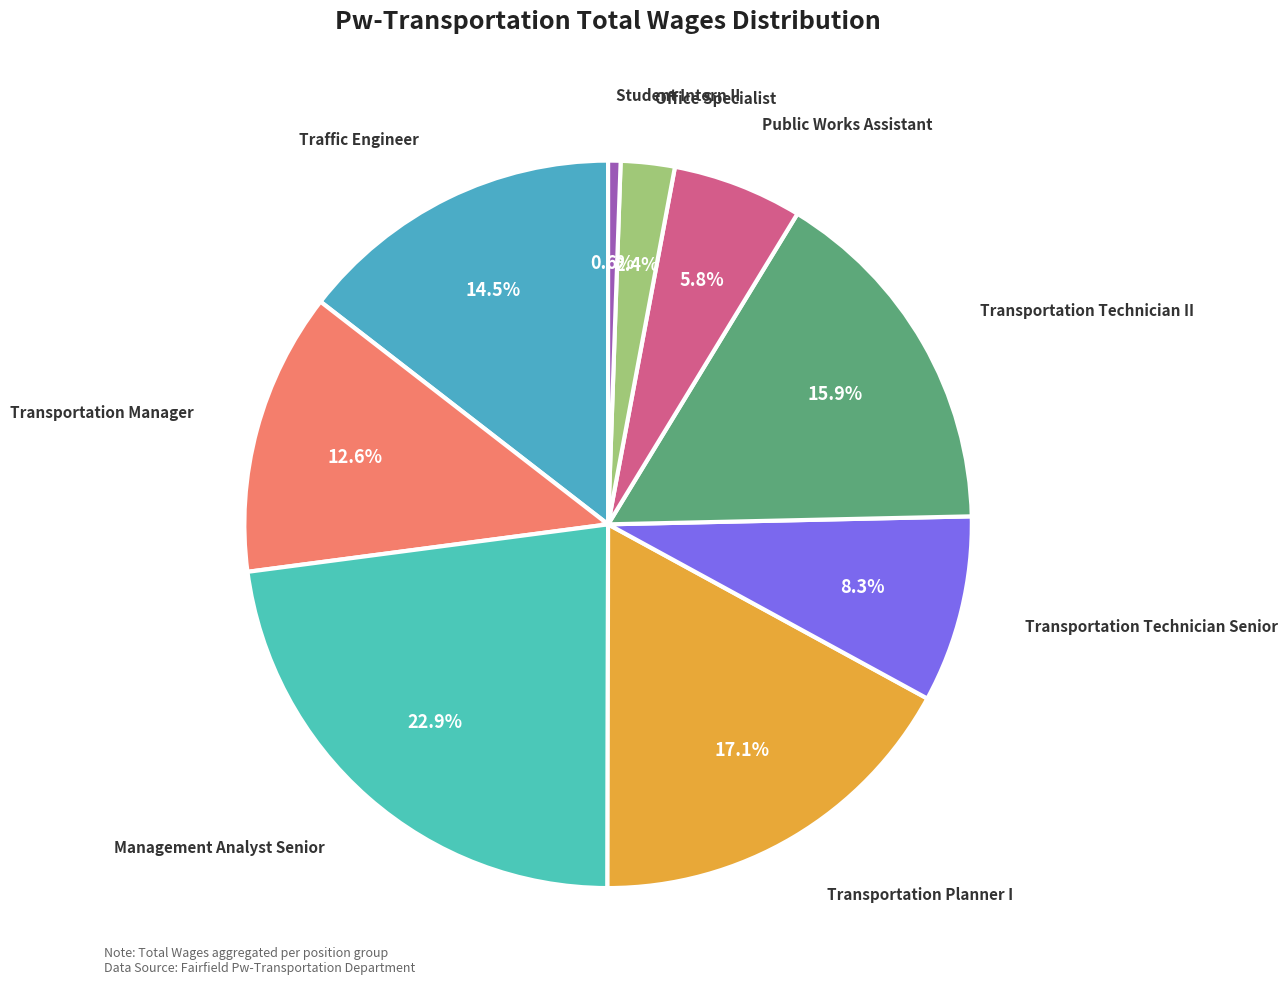

Count the number of slices in the pie.

9